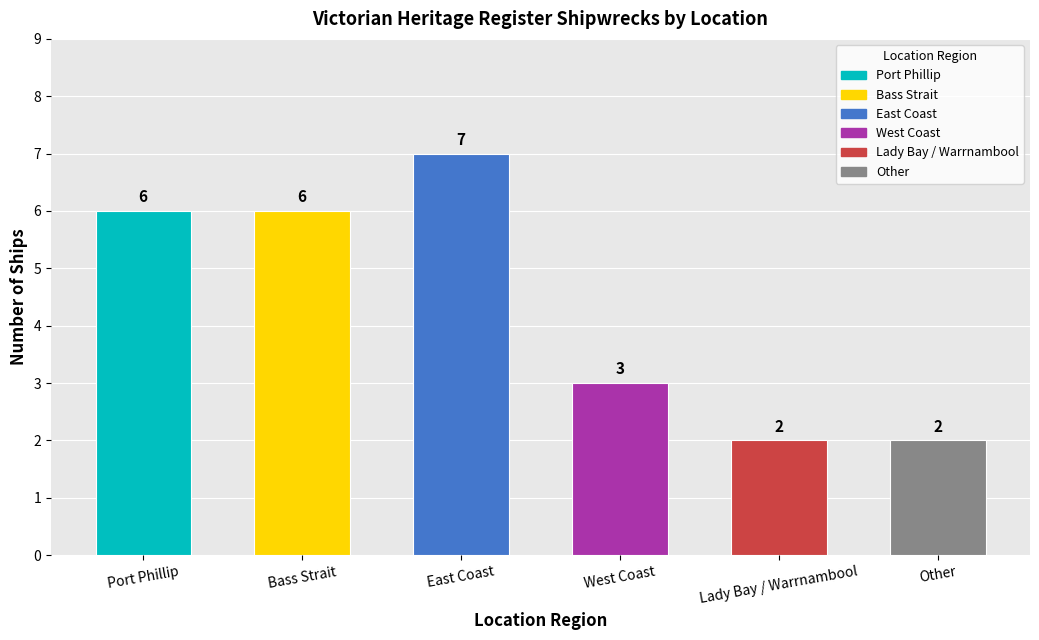

Read the value at Other.

2